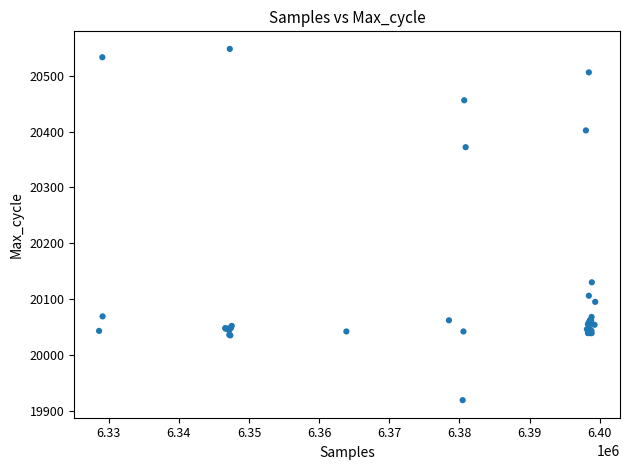

What Y value in the scatter plot is closest to 20233?

20130